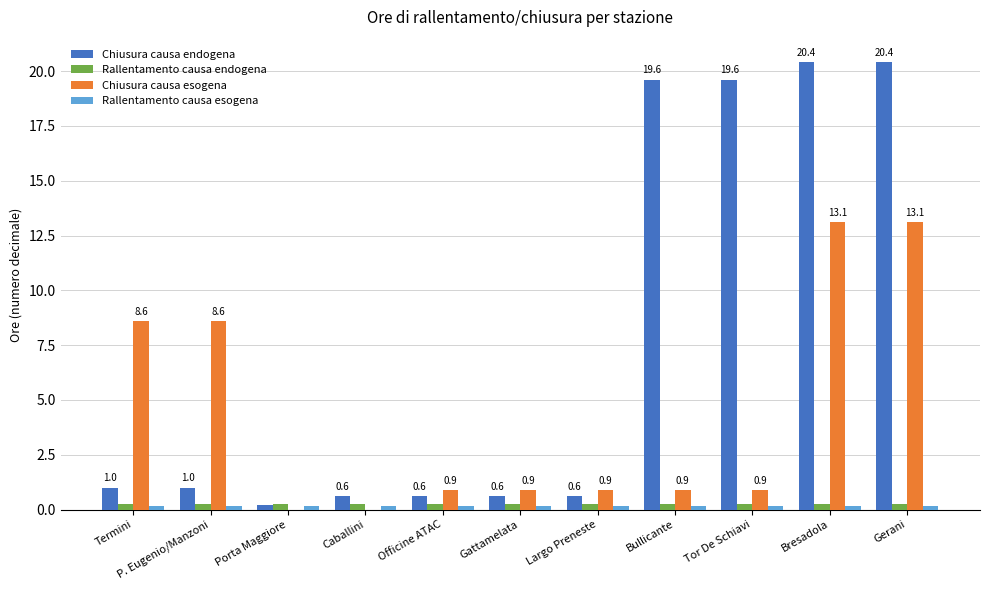

True or false: Chiusura causa esogena has a value of 0.9 at Officine ATAC.

True